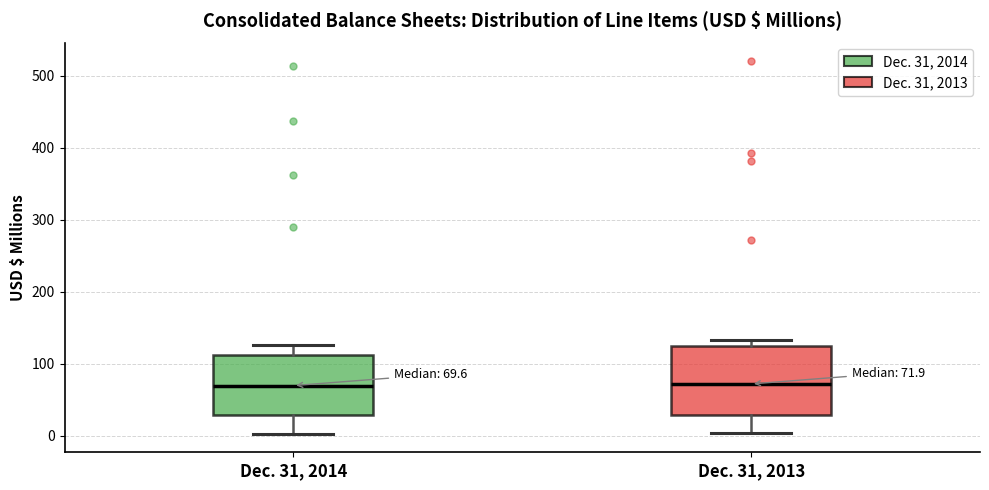

Comparing the boxes themselves (not the whiskers), which one is the tallest?

Dec. 31, 2013